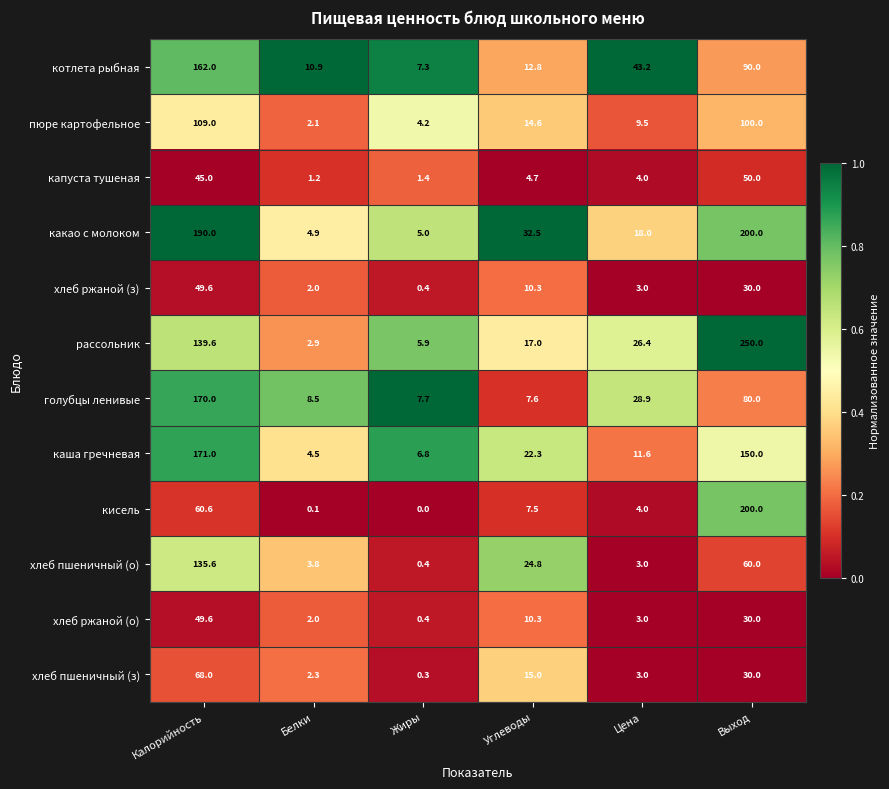

At how many categories does at least one series exceed 0?

6